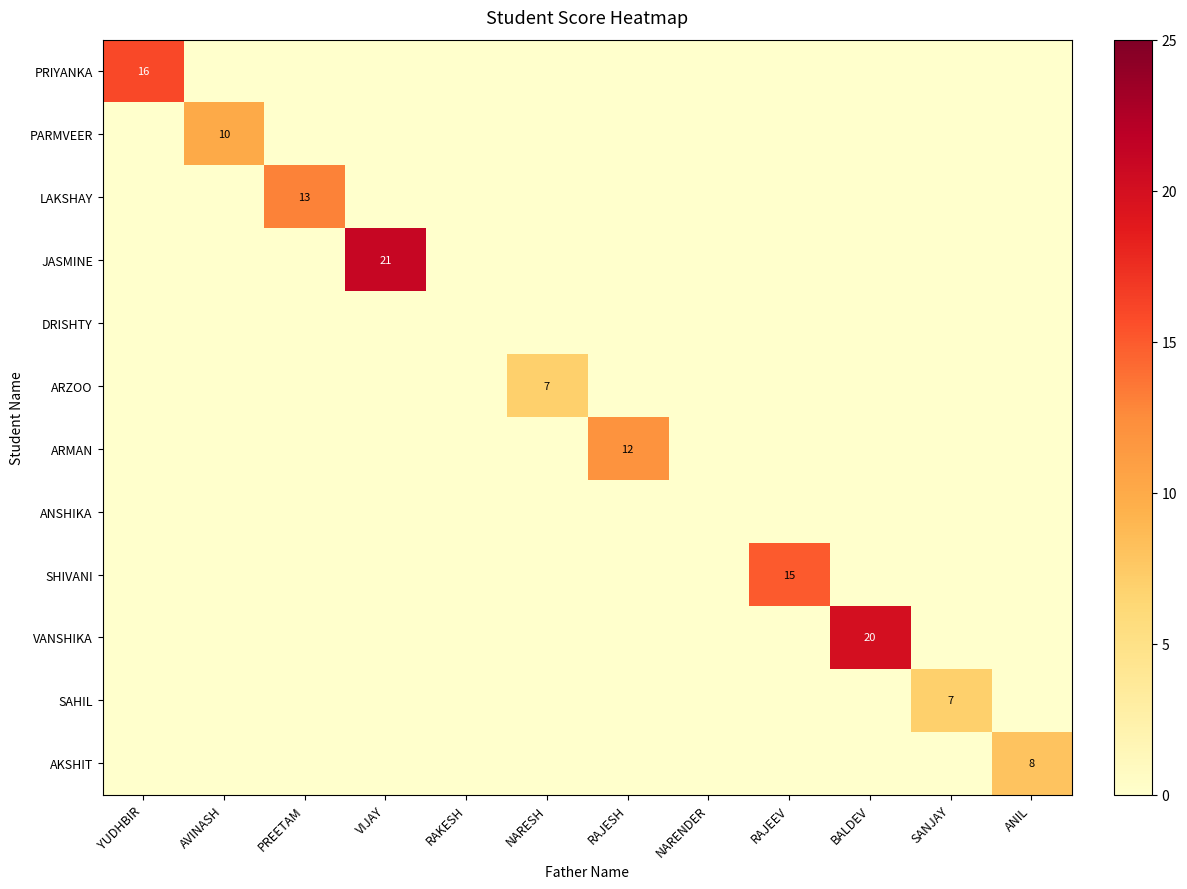

Rank the series by their maximum value, from lowest to highest.

DRISHTY, ANSHIKA, ARZOO, SAHIL, AKSHIT, PARMVEER, ARMAN, LAKSHAY, SHIVANI, PRIYANKA, VANSHIKA, JASMINE